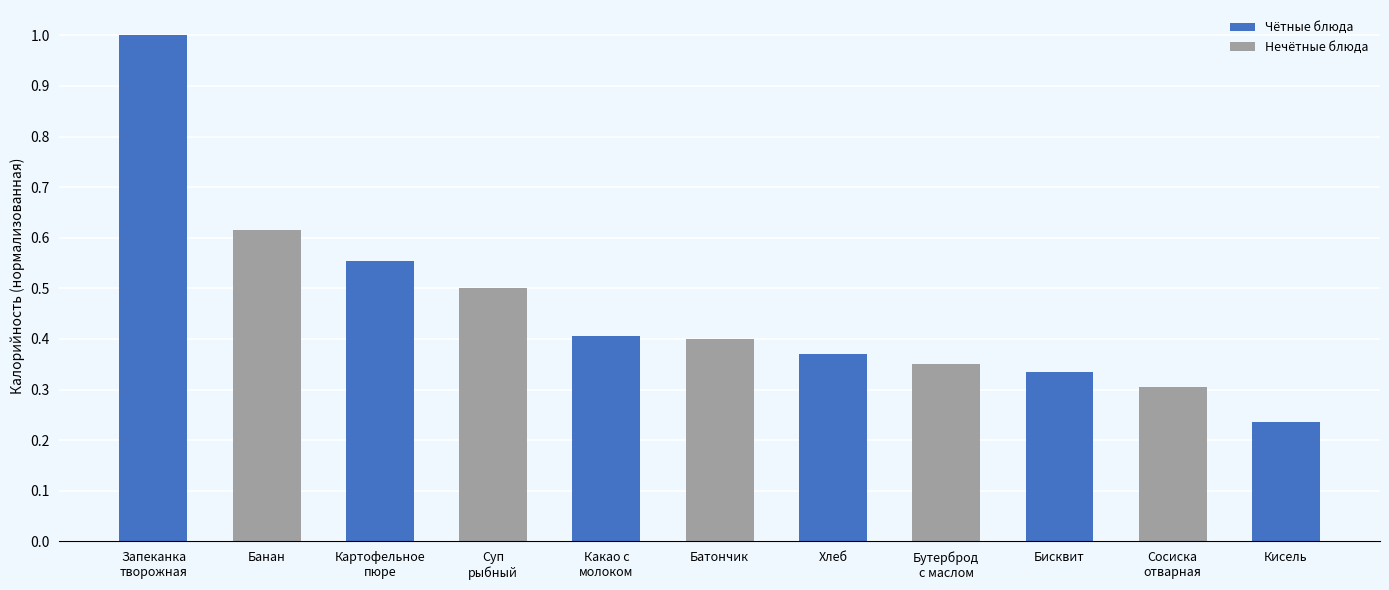

What is the difference between the maximum and minimum values?

0.8